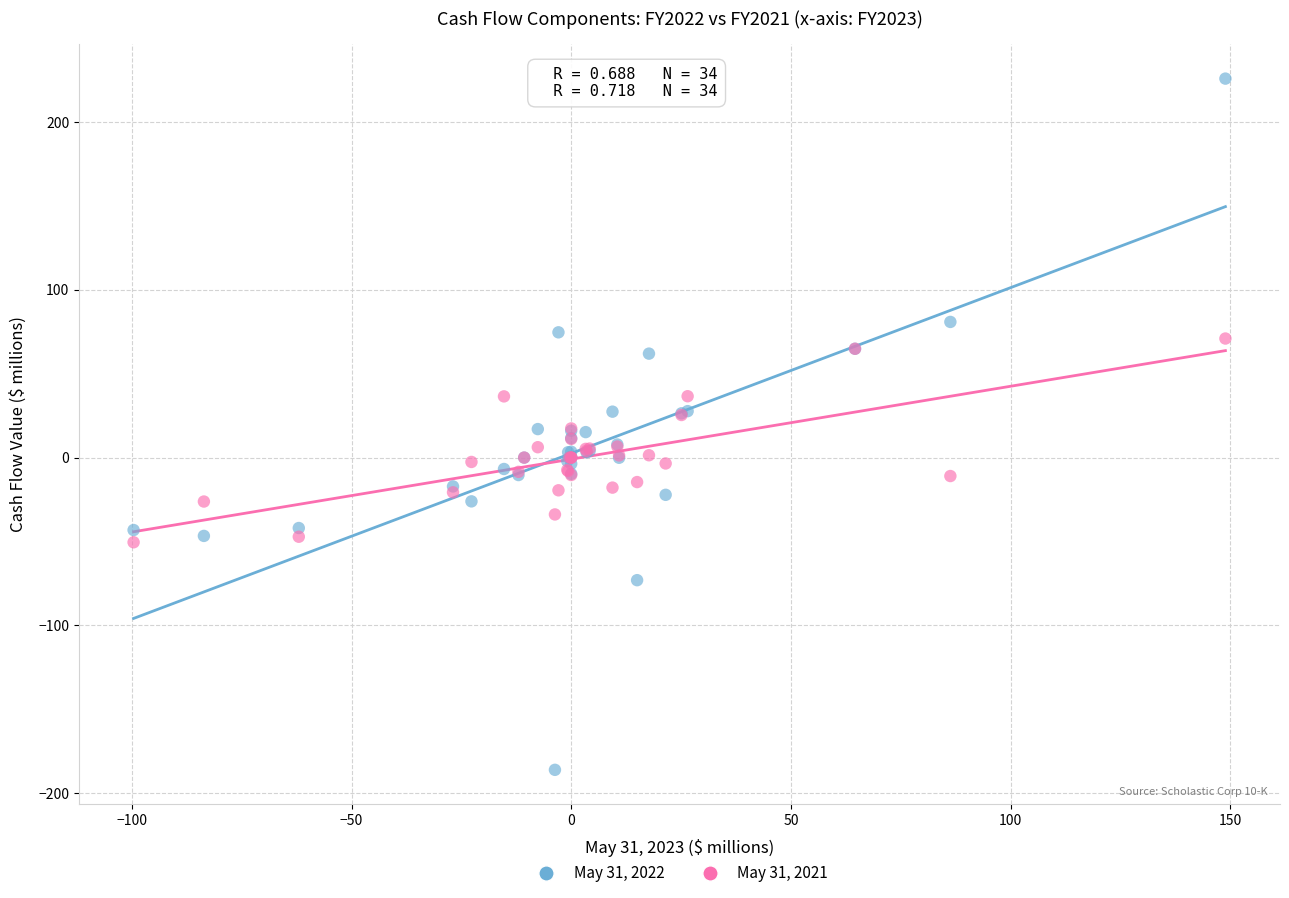

Which series has the largest Y range (max minus min)?

May 31, 2022